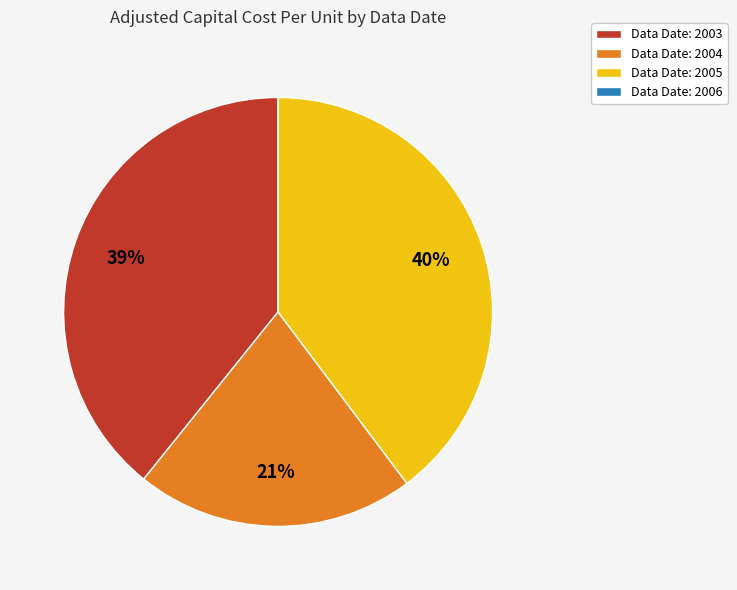

To the nearest percent, what percentage of the pie is Data Date: 2004?

21%